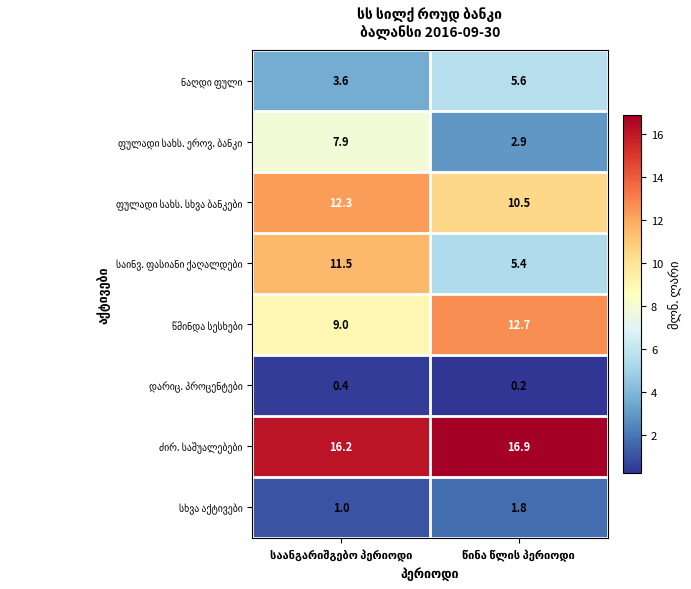

What is the greatest value displayed?

16.9